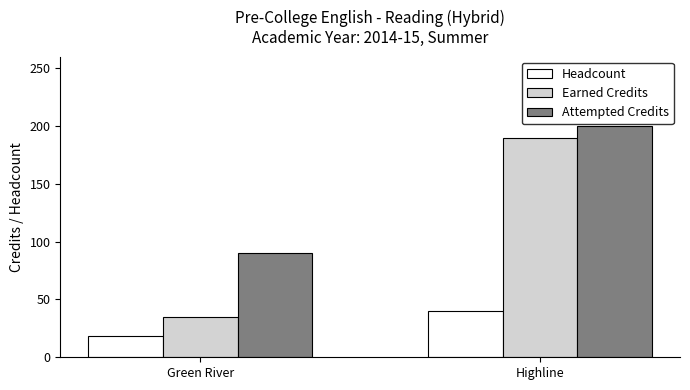

What is the minimum value shown in the chart?

18